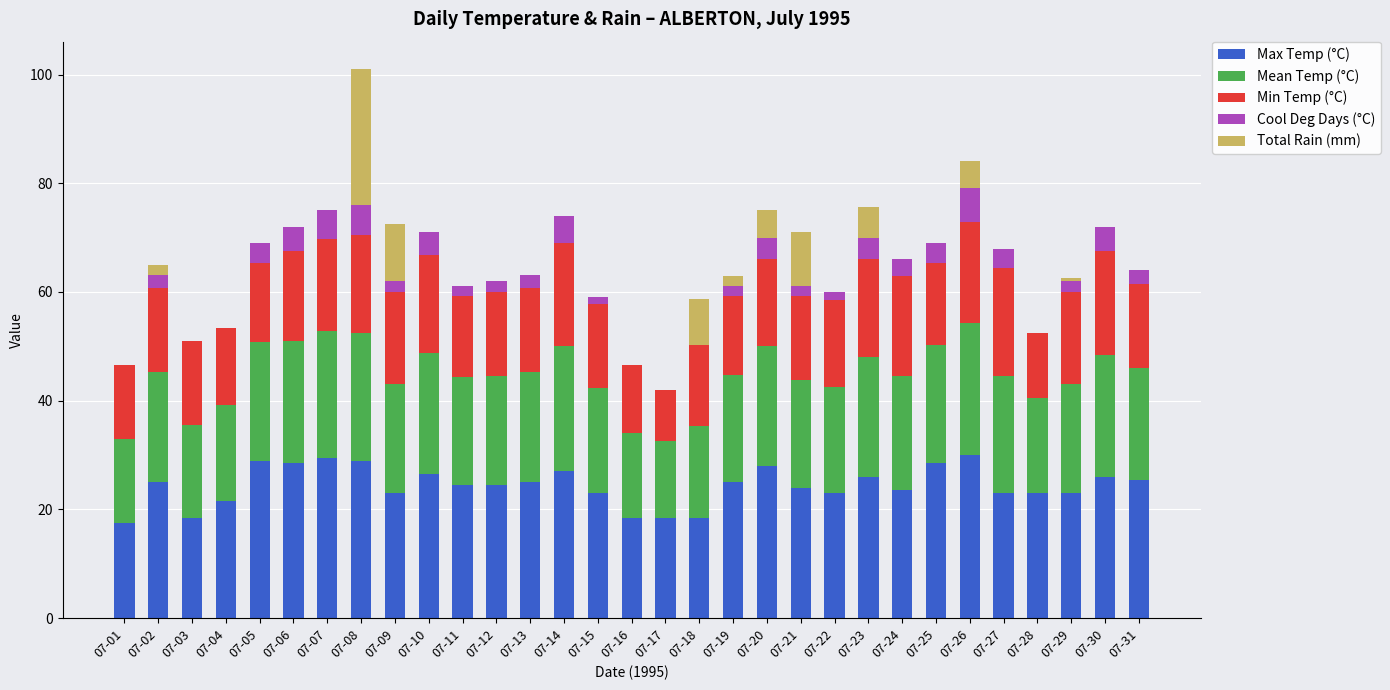

What is the sum of the Max Temp (°C) values at 07-08 and 07-30?

55.0